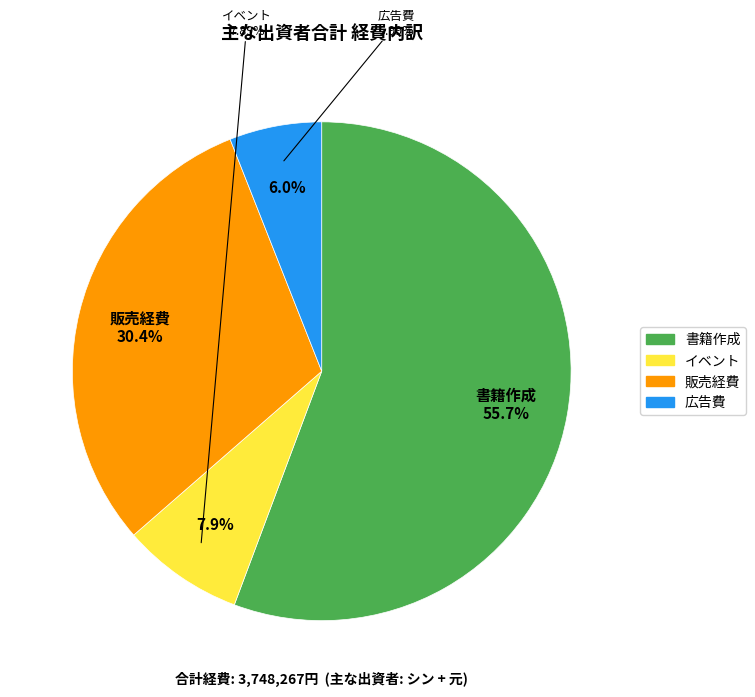

Is it true that イベント is 8% of the pie?

True